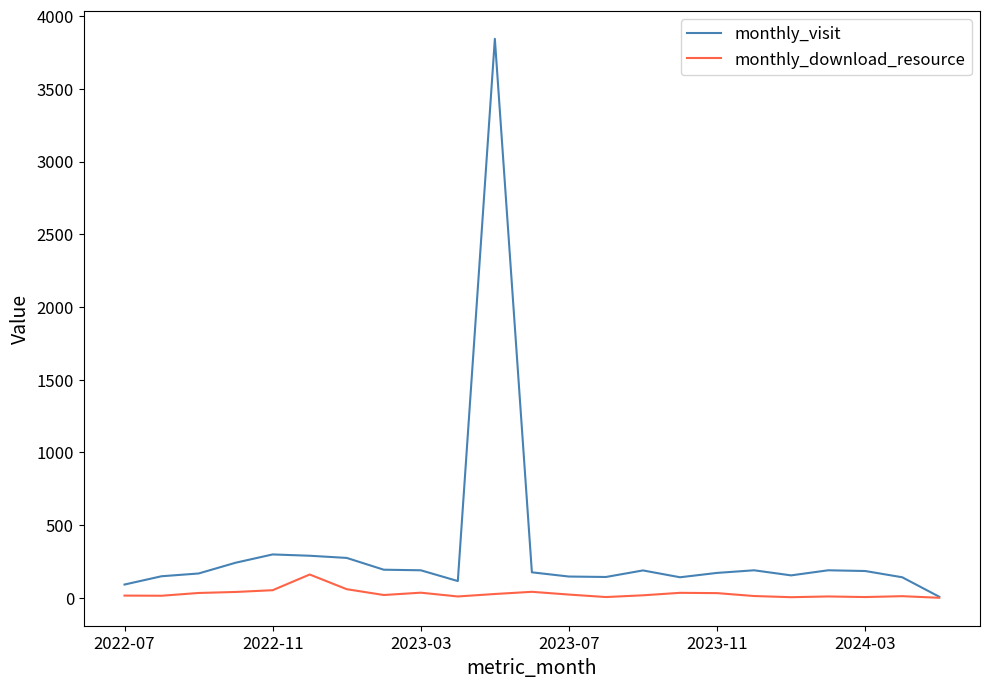

Does the chart have visible grid lines?

No